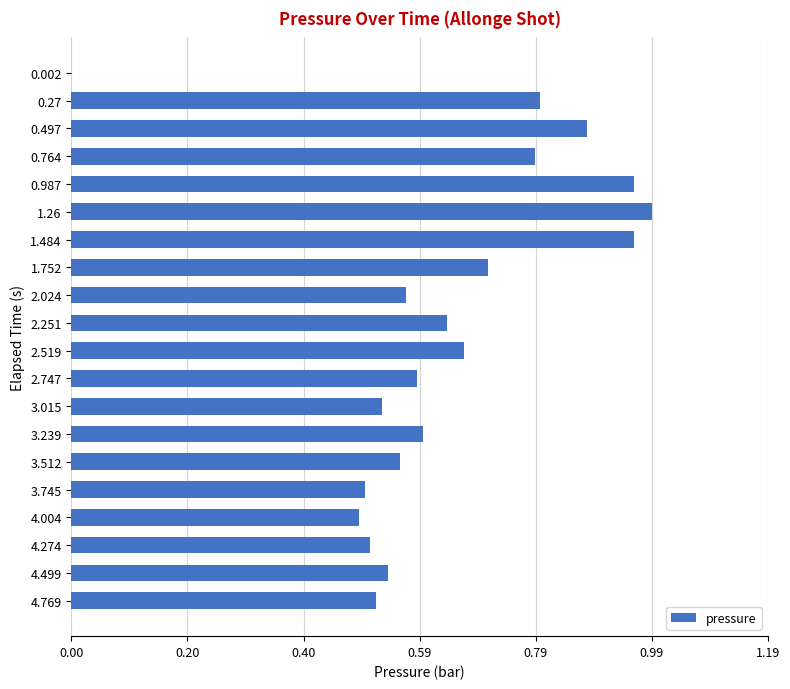

What is the sum of the values at 2.519 and 0.987?

1.6